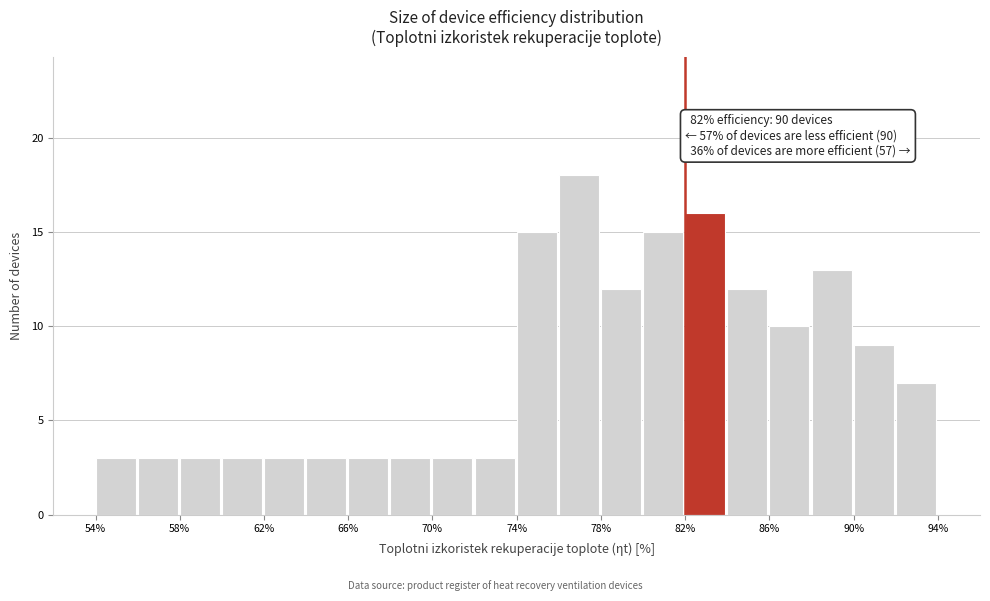

Over which range of the x-axis is the bar tallest?

76 to 78